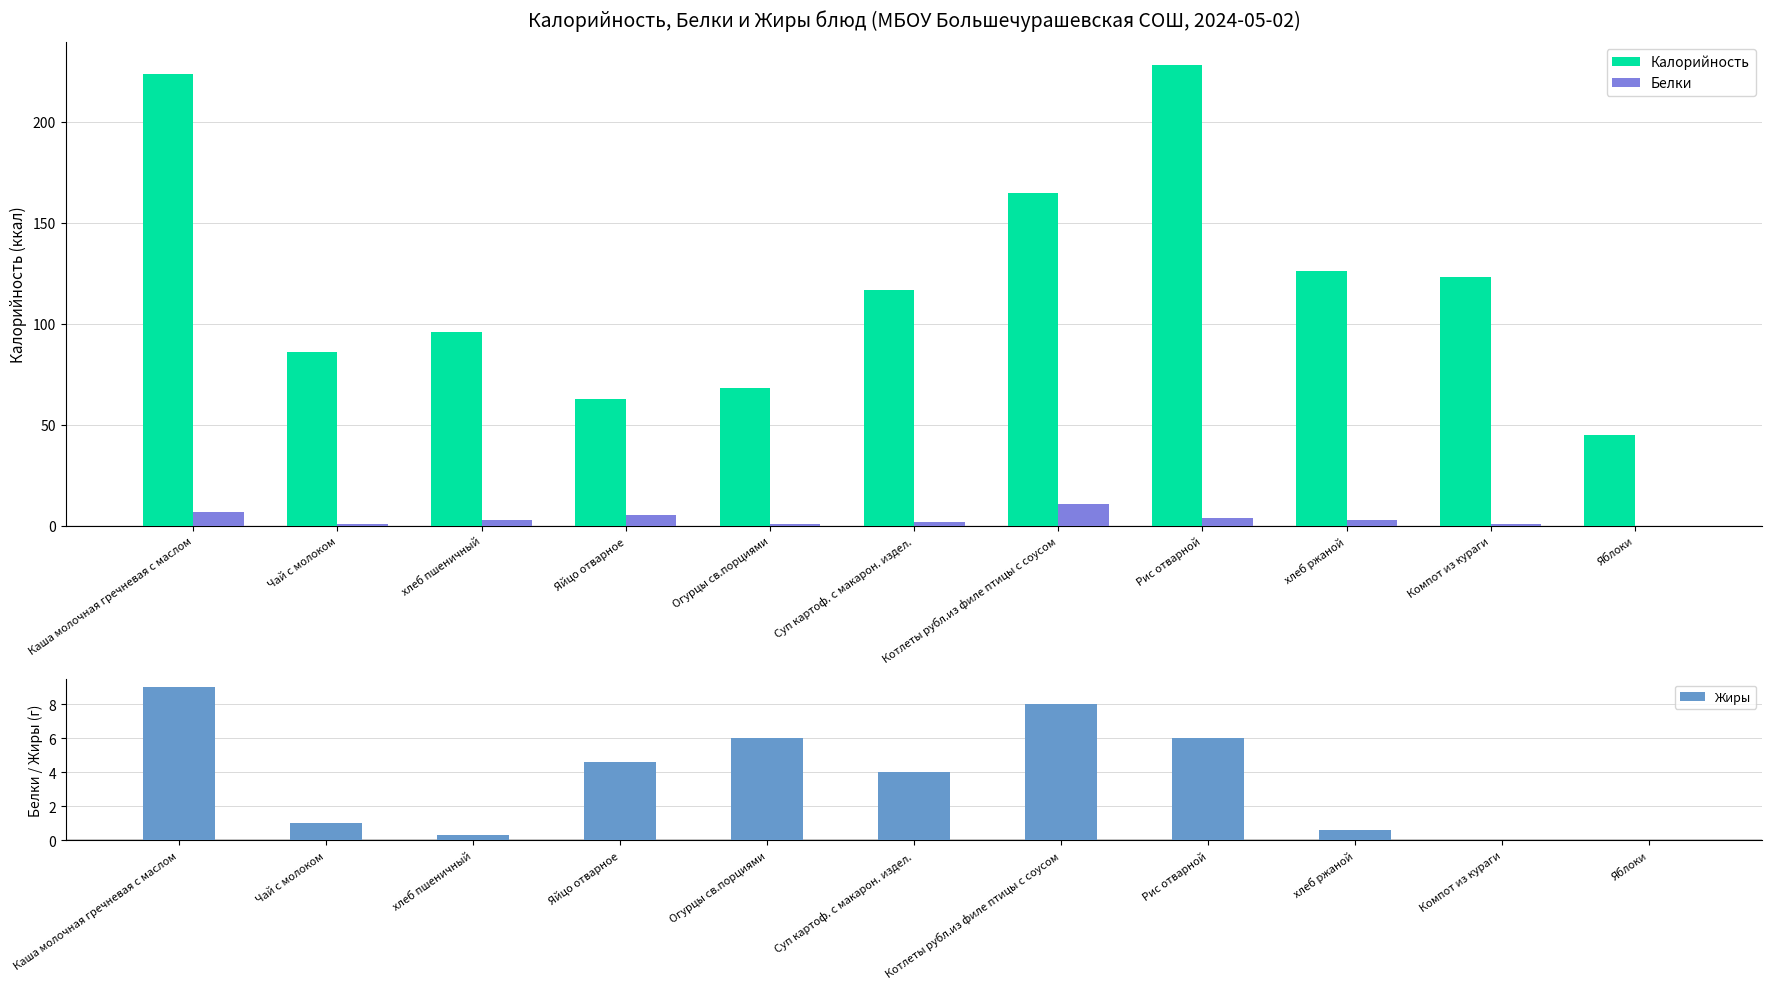

What is the label of the 8th bar from the right?

Яйцо отварное